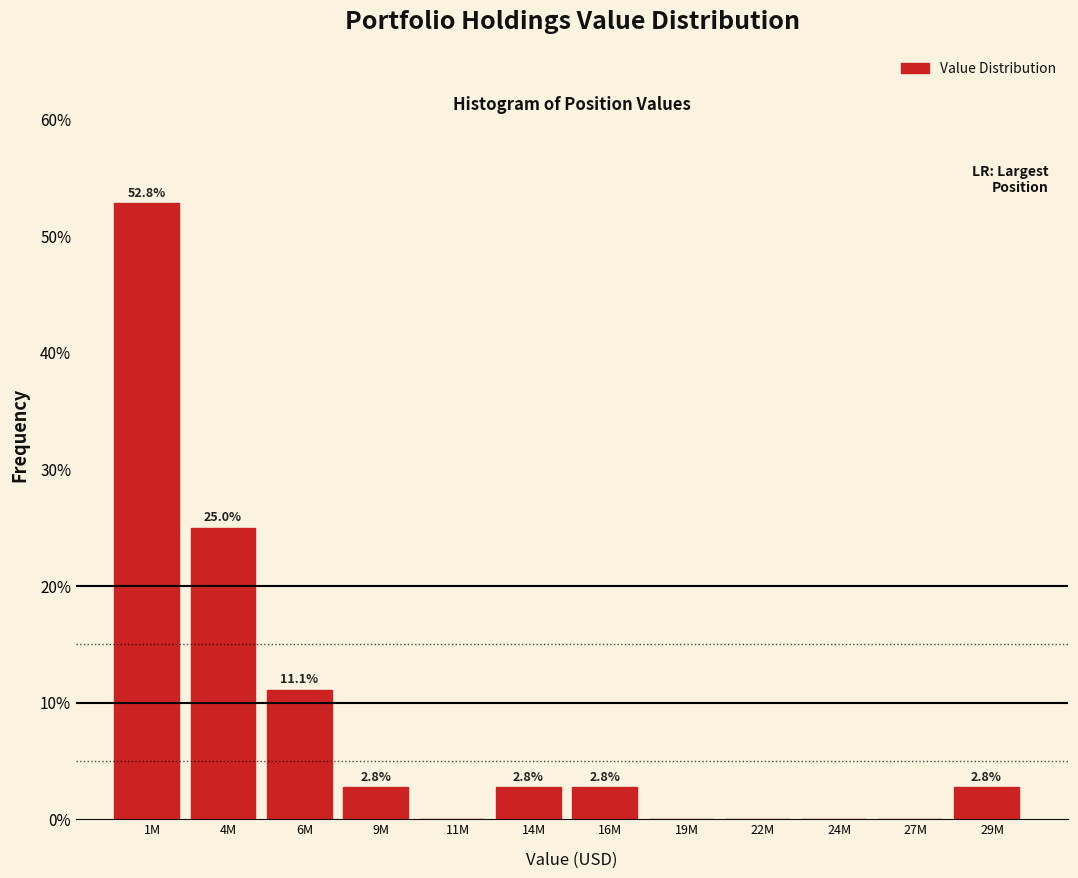

Reading left to right, extract all data points from this chart.

1M=52.8	4M=25.0	6M=11.1	9M=2.8	11M=0.0	14M=2.8	16M=2.8	19M=0.0	22M=0.0	24M=0.0	27M=0.0	29M=2.8